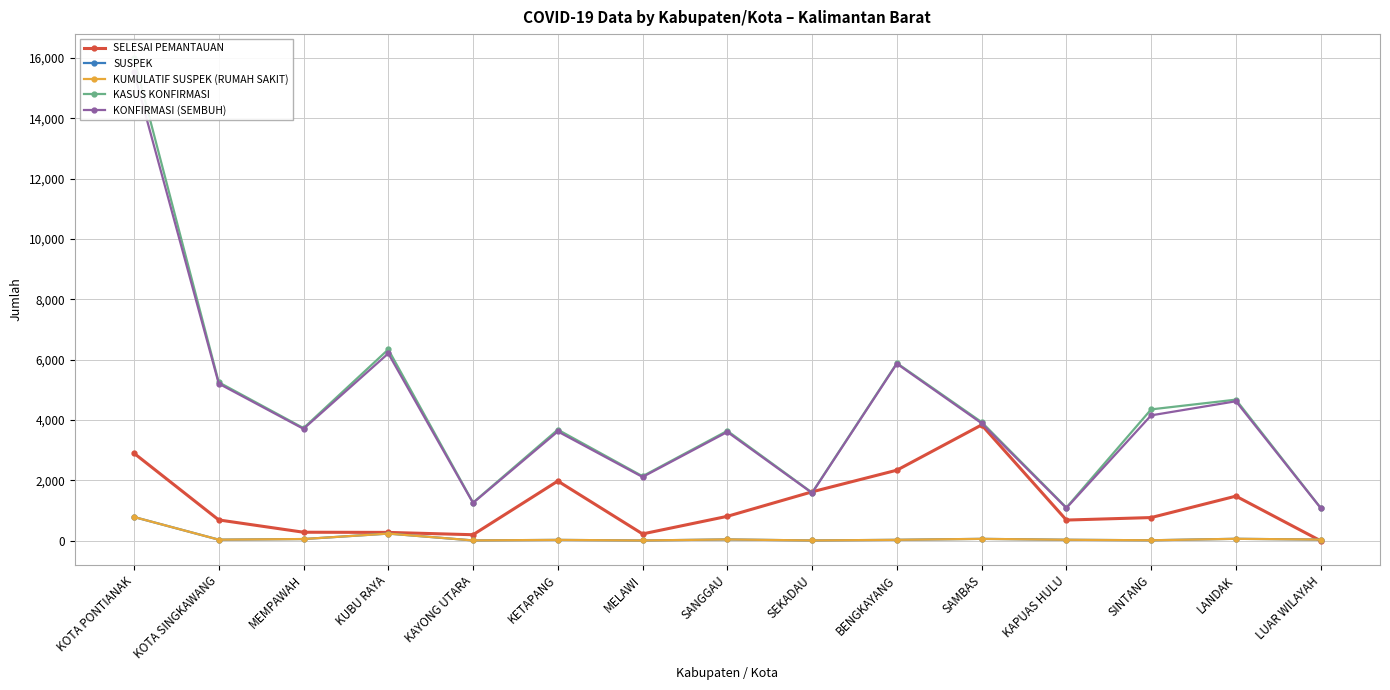

Where does the KASUS KONFIRMASI series first go above 3735?

KOTA PONTIANAK